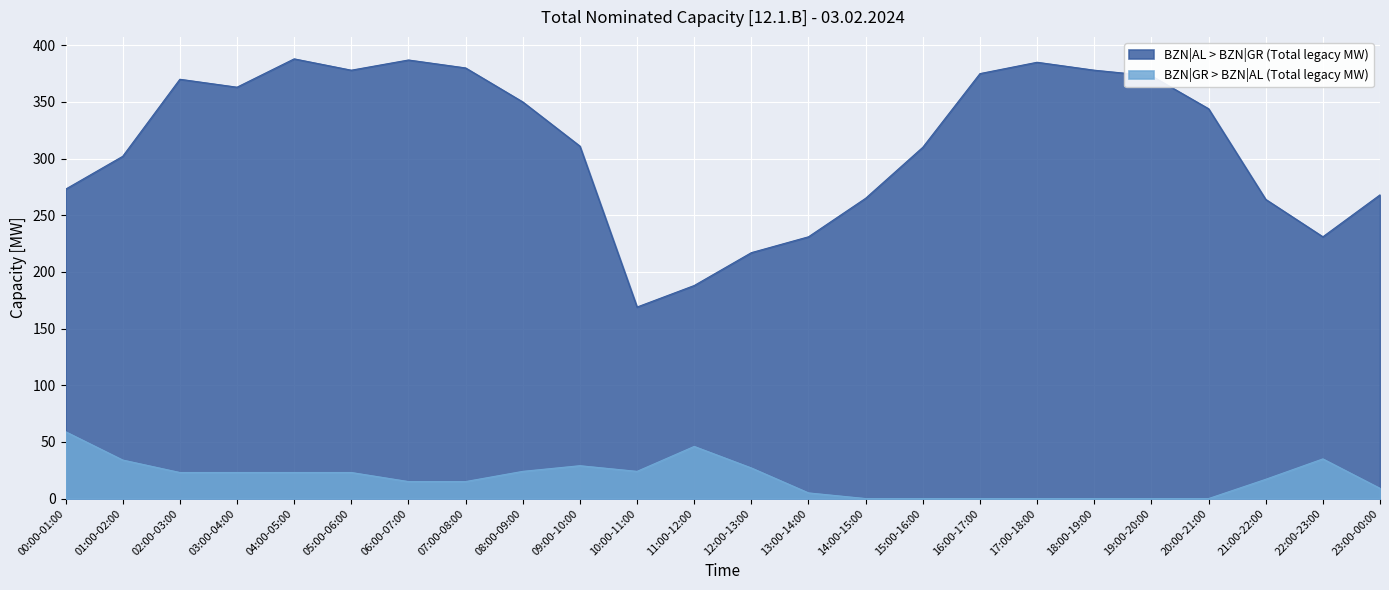

Is it true that BZN|GR > BZN|AL (Total legacy MW) equals 0 at 18:00-19:00?

True